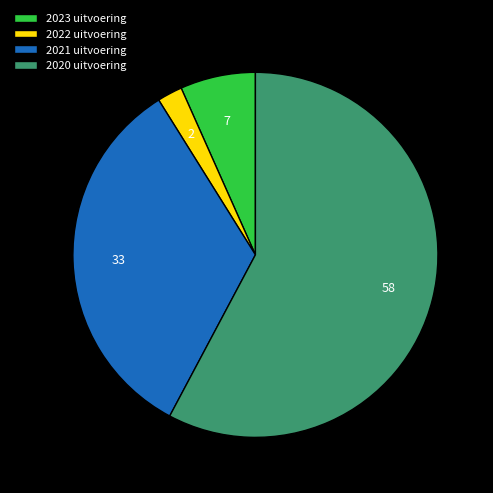

Is there a majority slice in this chart?

Yes